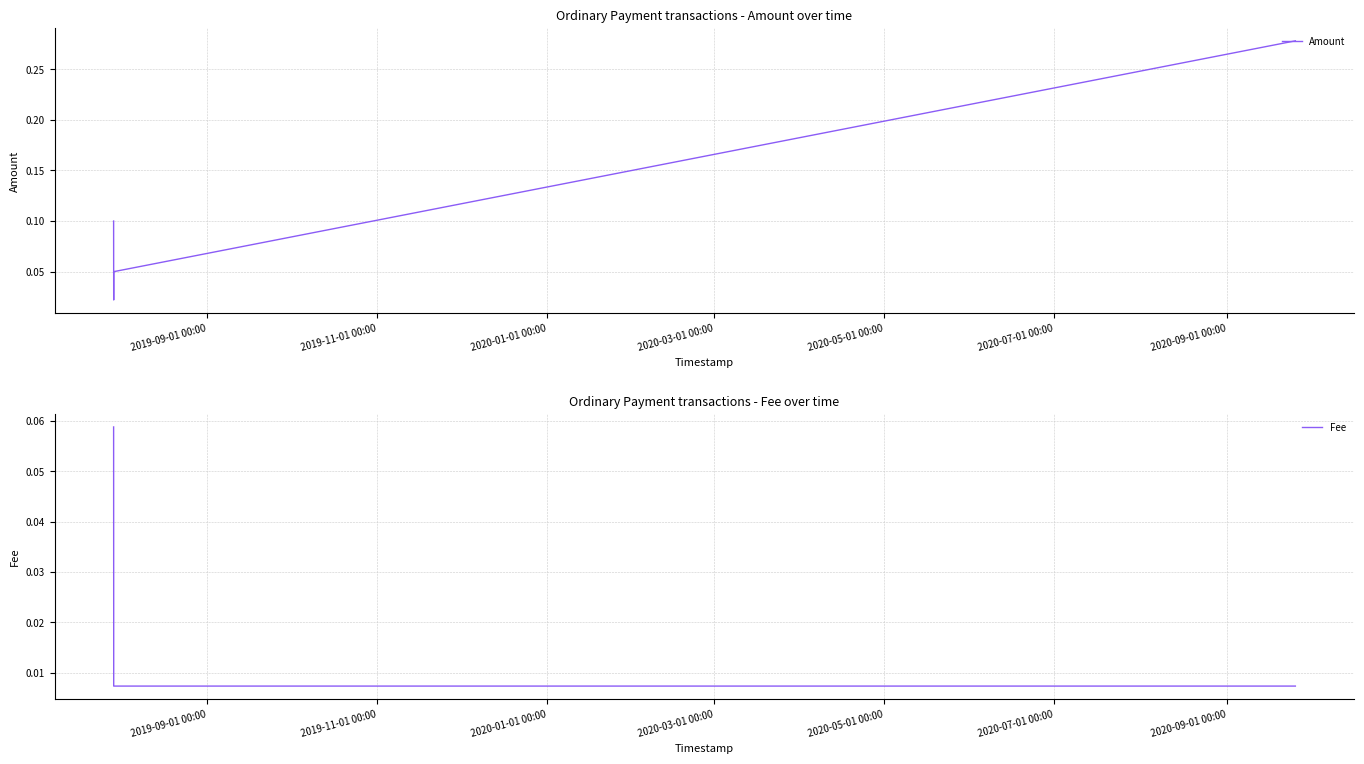

True or false: Fee has more than 1 interior local peaks.

False